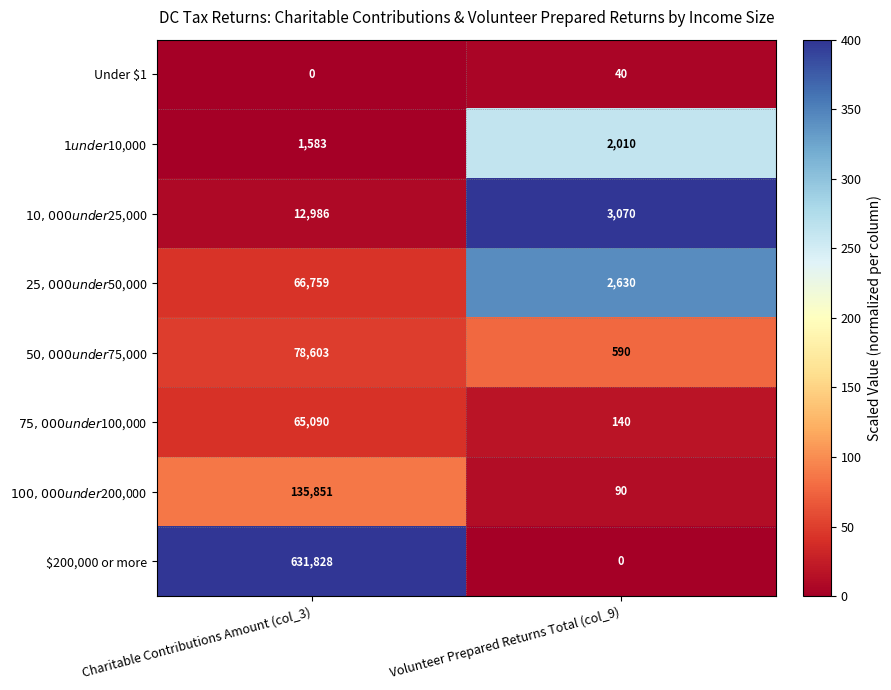

Is it true that Under $1 equals 40 at Volunteer Prepared Returns Total (col_9)?

True